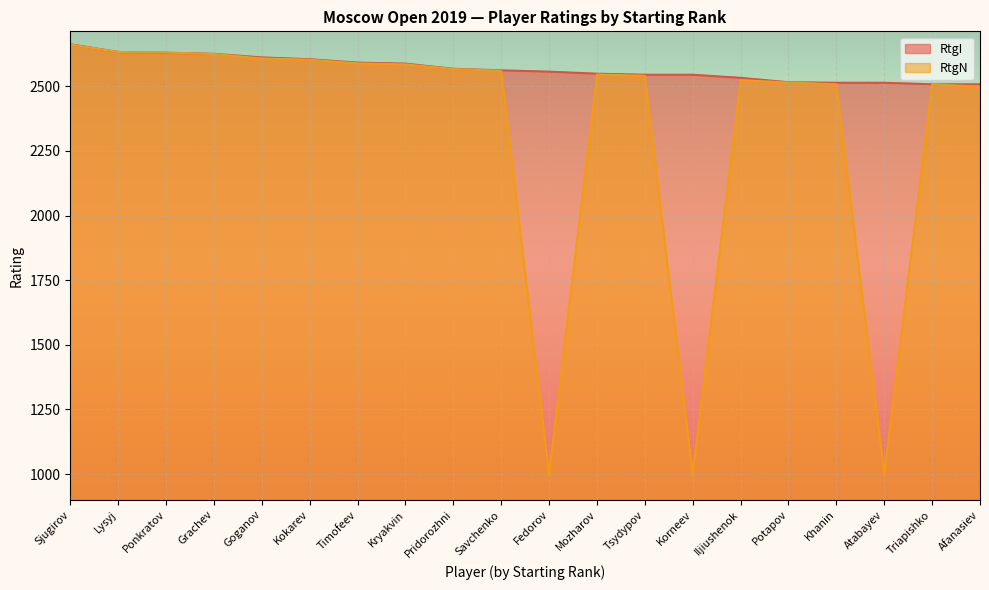

The value of RtgI at Fedorov is 4449. True or false?

False